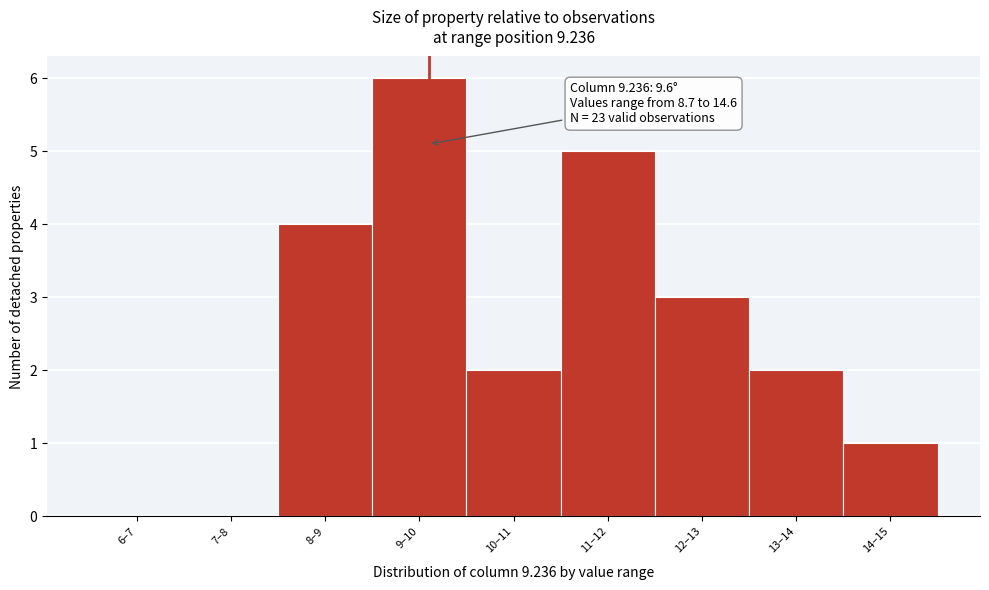

Reading left to right, extract all data points from this chart.

6–7=0	7–8=0	8–9=4	9–10=6	10–11=2	11–12=5	12–13=3	13–14=2	14–15=1